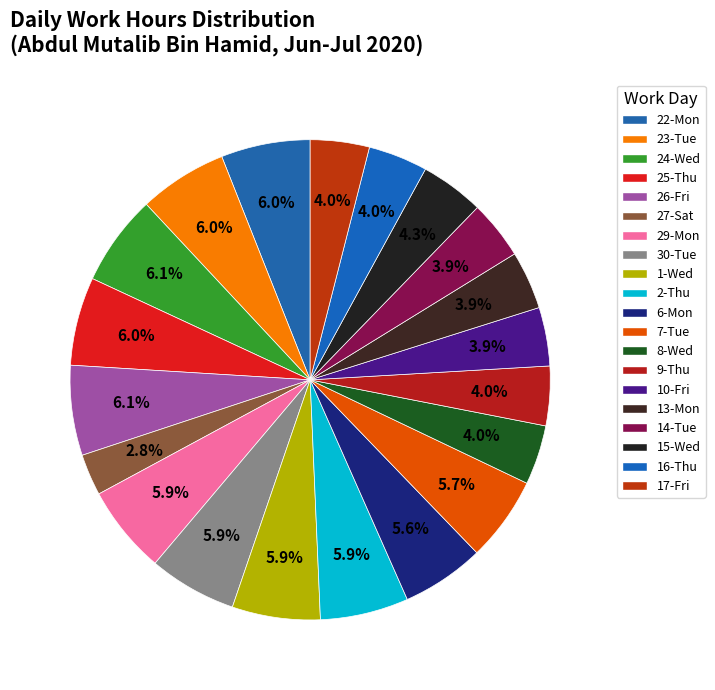

How many segments does this pie chart have?

20